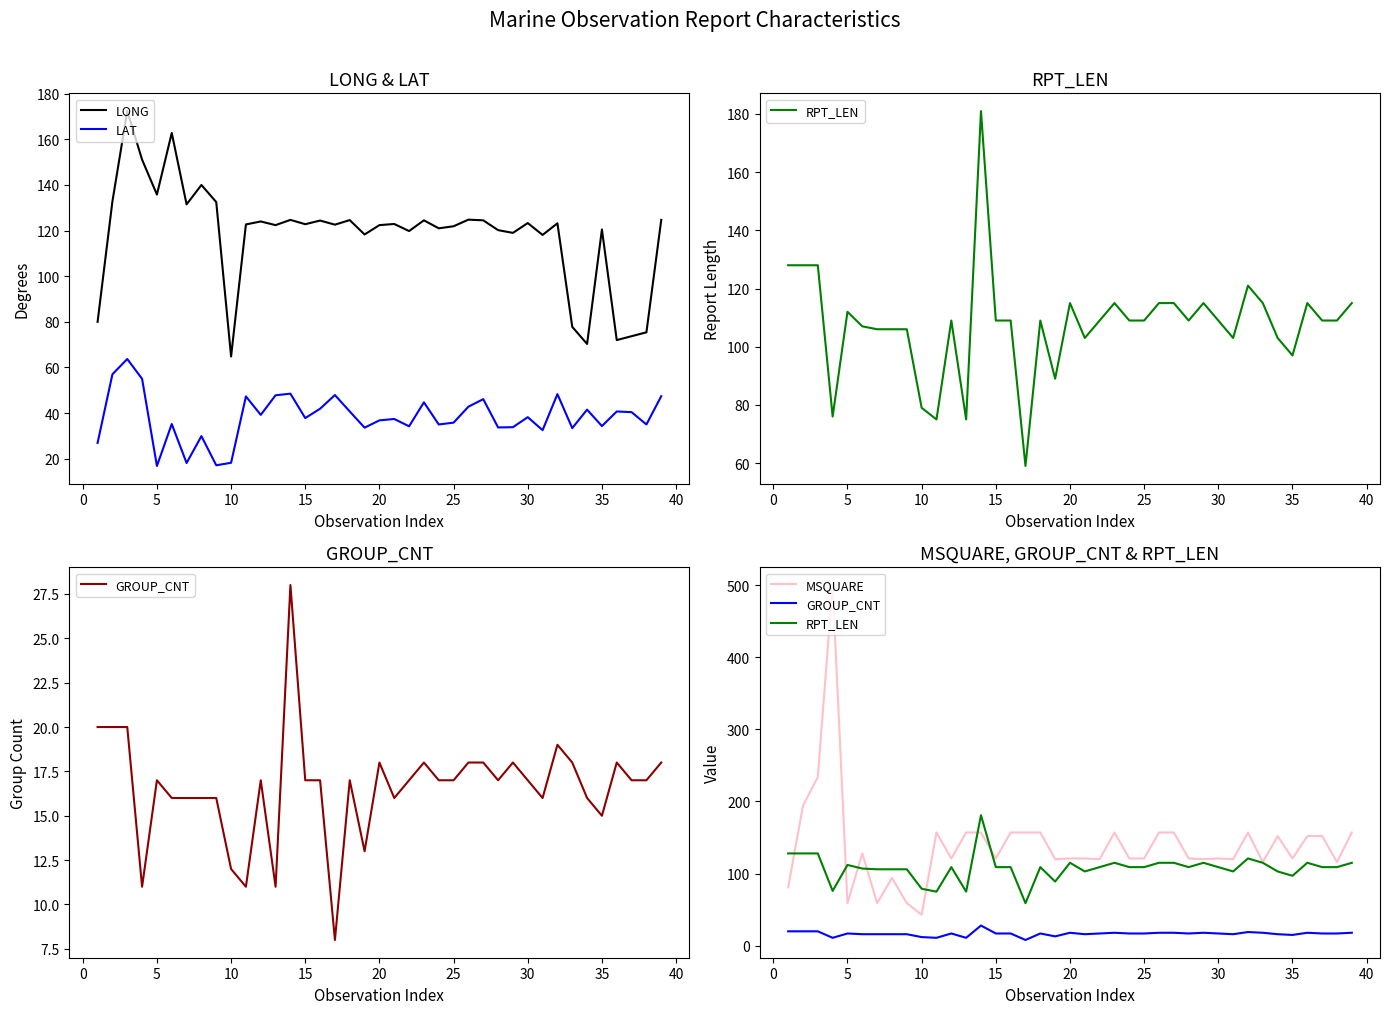

How many lines are shown in the chart?

5